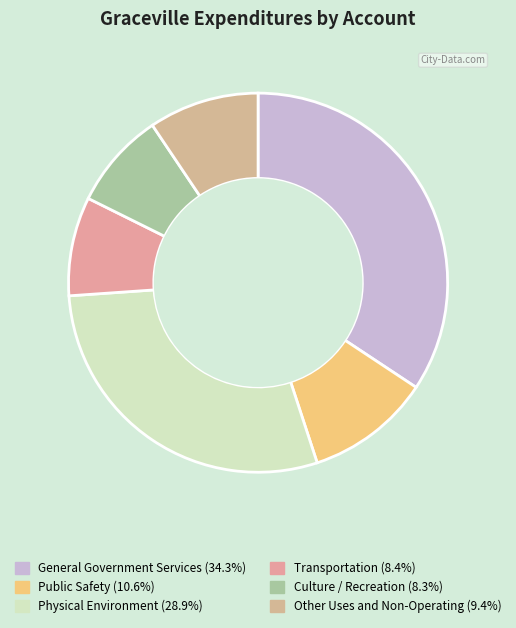

Count the number of slices in the pie.

6